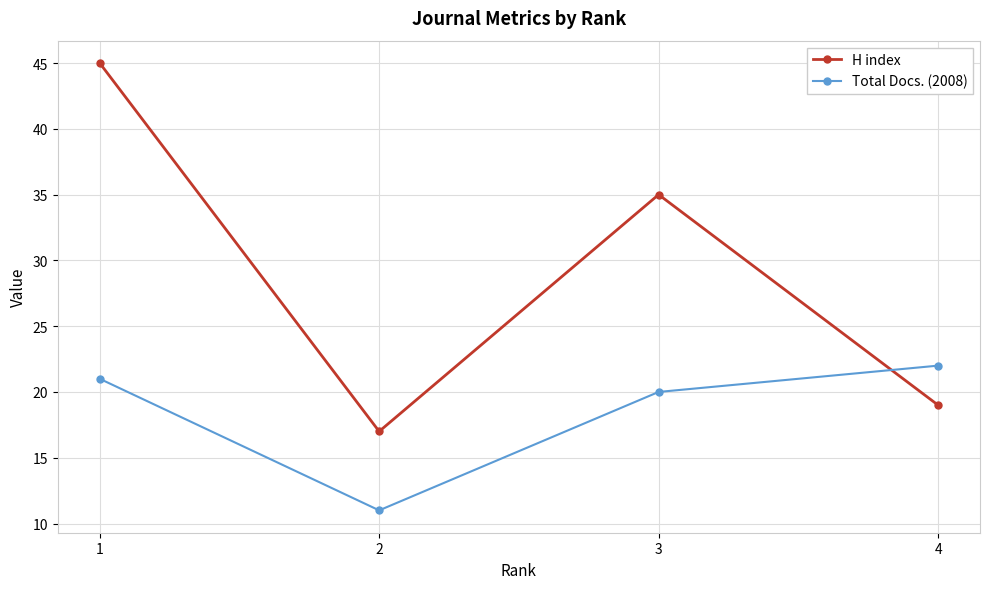

True or false: Total Docs. (2008) has a value of 21 at 1.

True